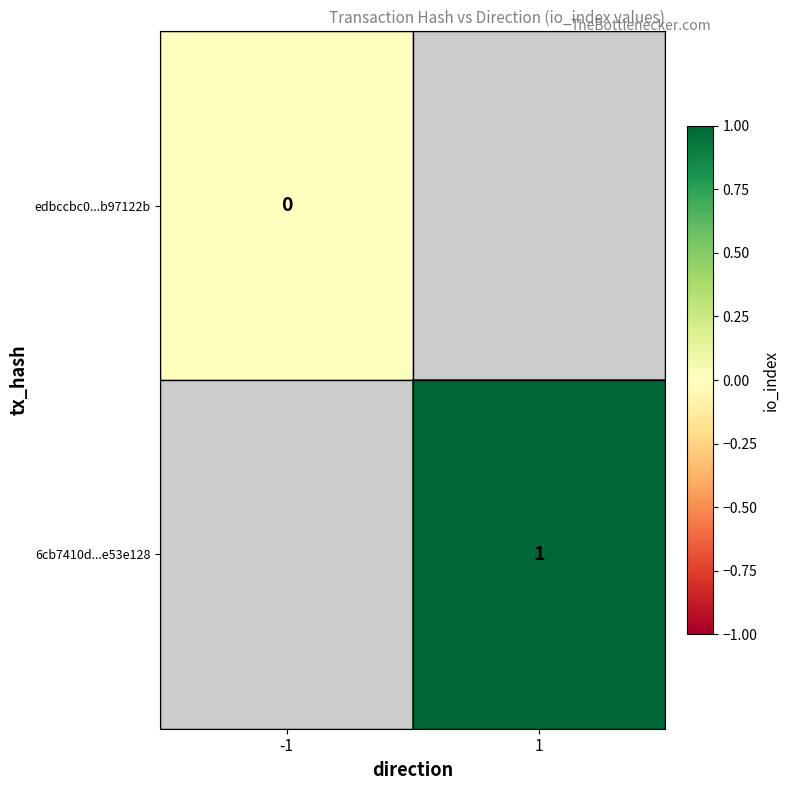

Rank the series by their maximum value, from lowest to highest.

edbccbc0...b97122b, 6cb7410d...e53e128